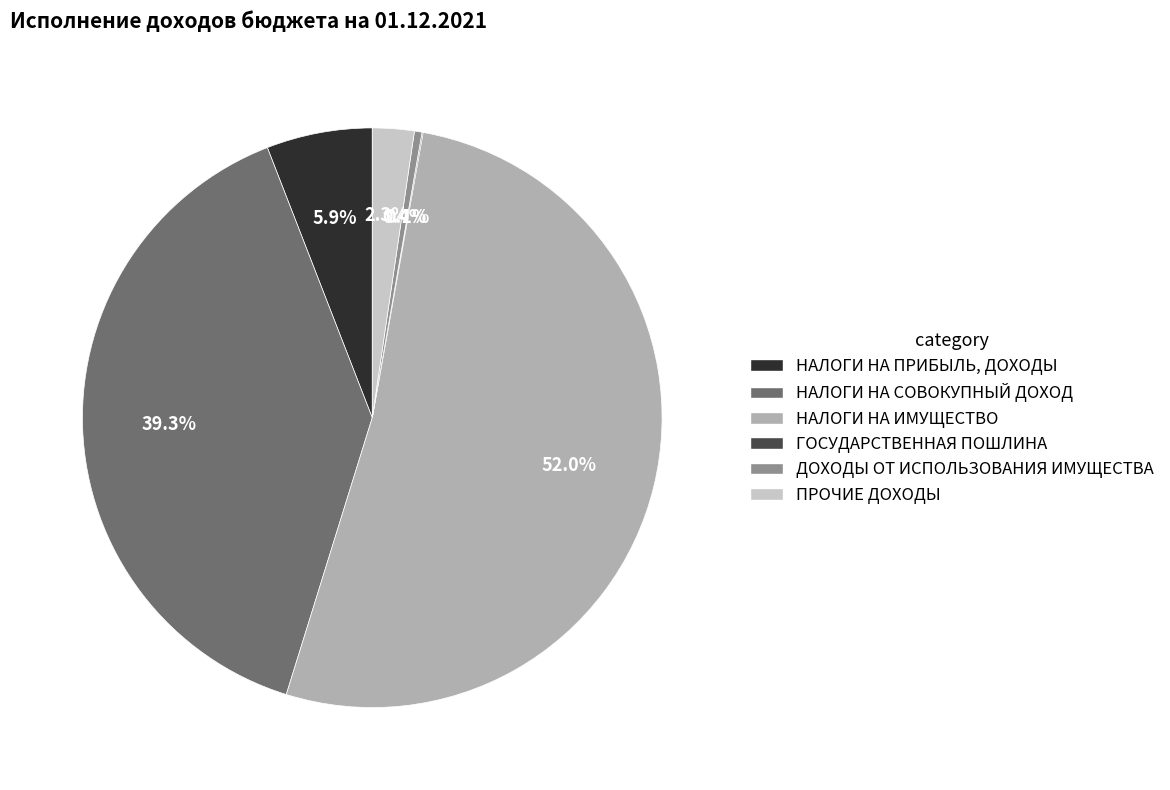

To the nearest percent, what is the average slice percentage?

17%